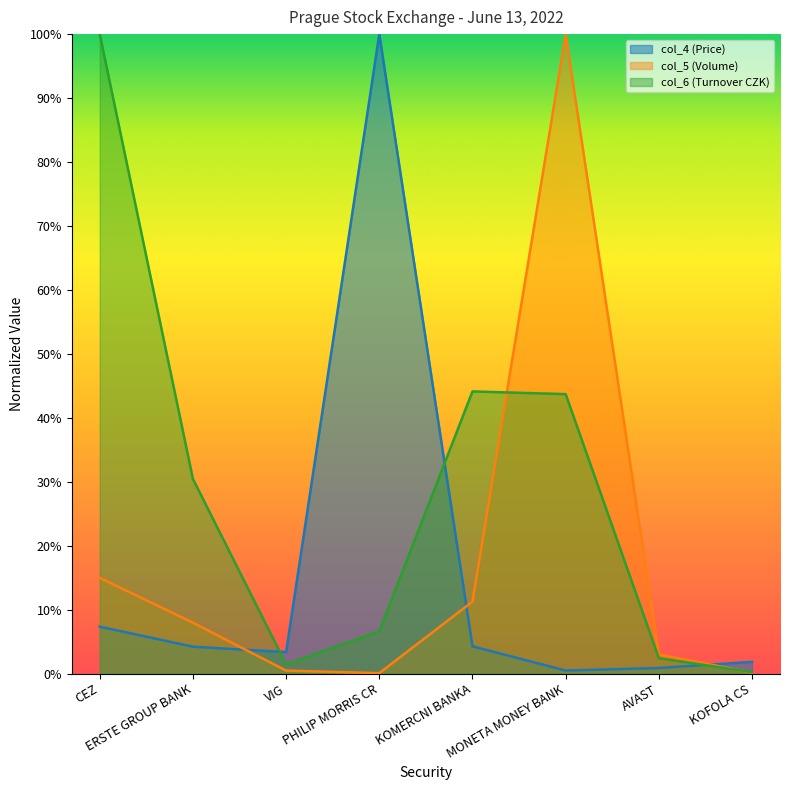

What value does the col_5 series have at CEZ?

0.1